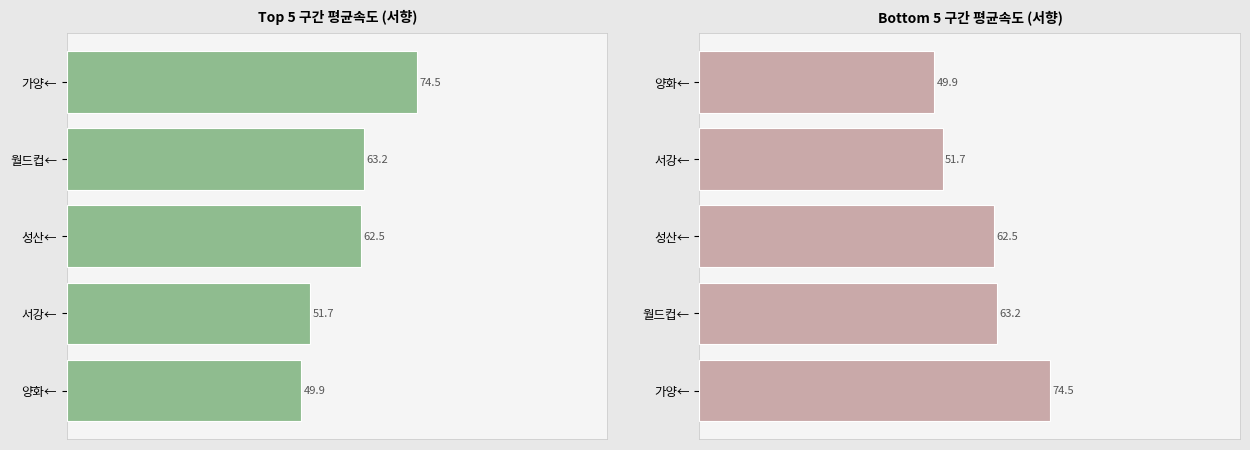

How many data points in Top 5 구간 평균속도 (서향) are above 62?

3